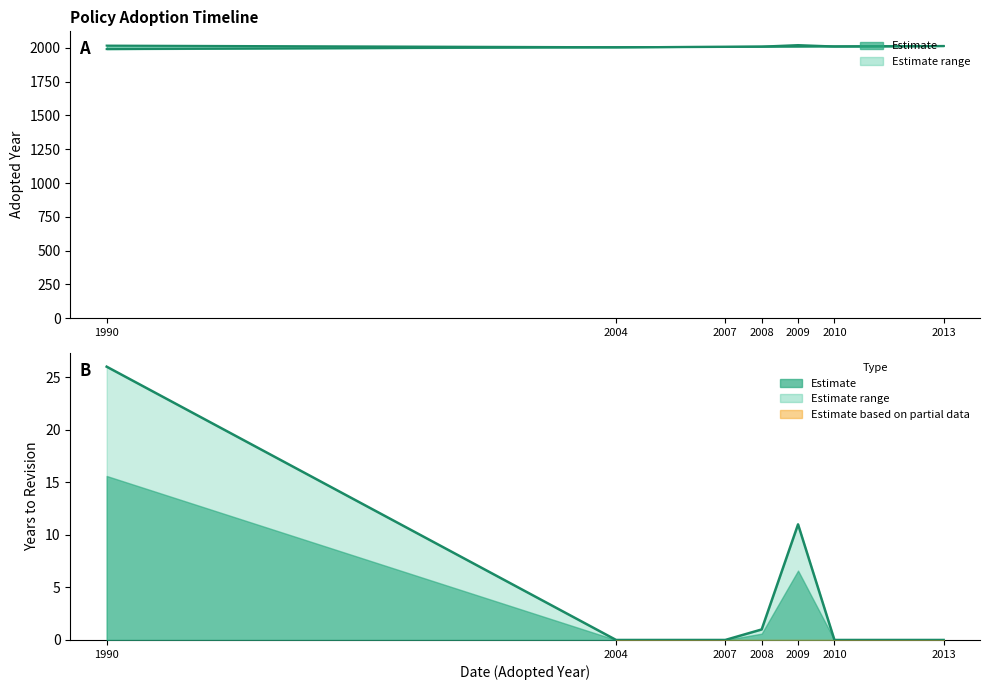

How many values in the Revised series are below 2007?

3